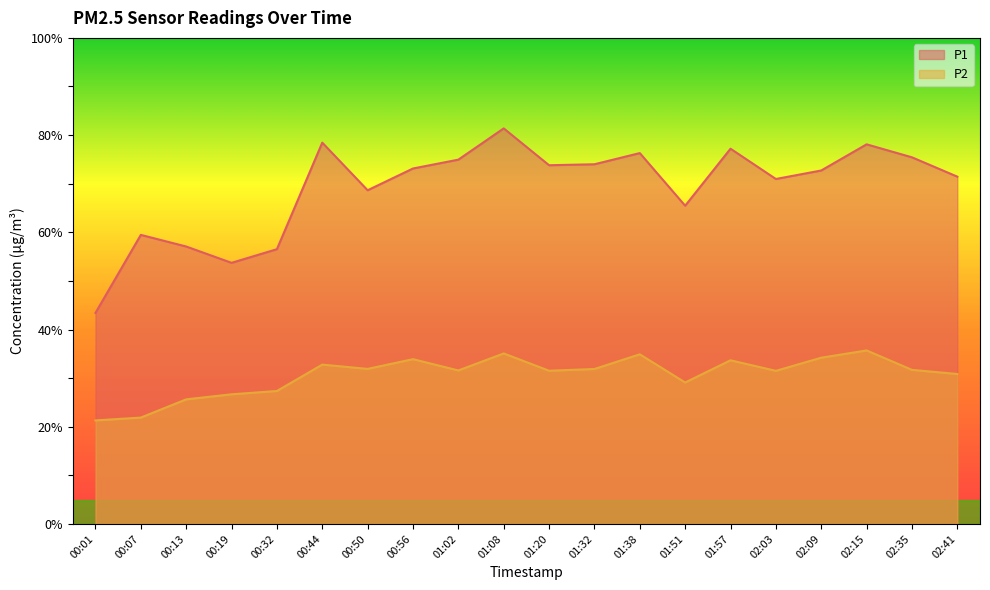

True or false: P2 and P1 intersect in this chart.

False